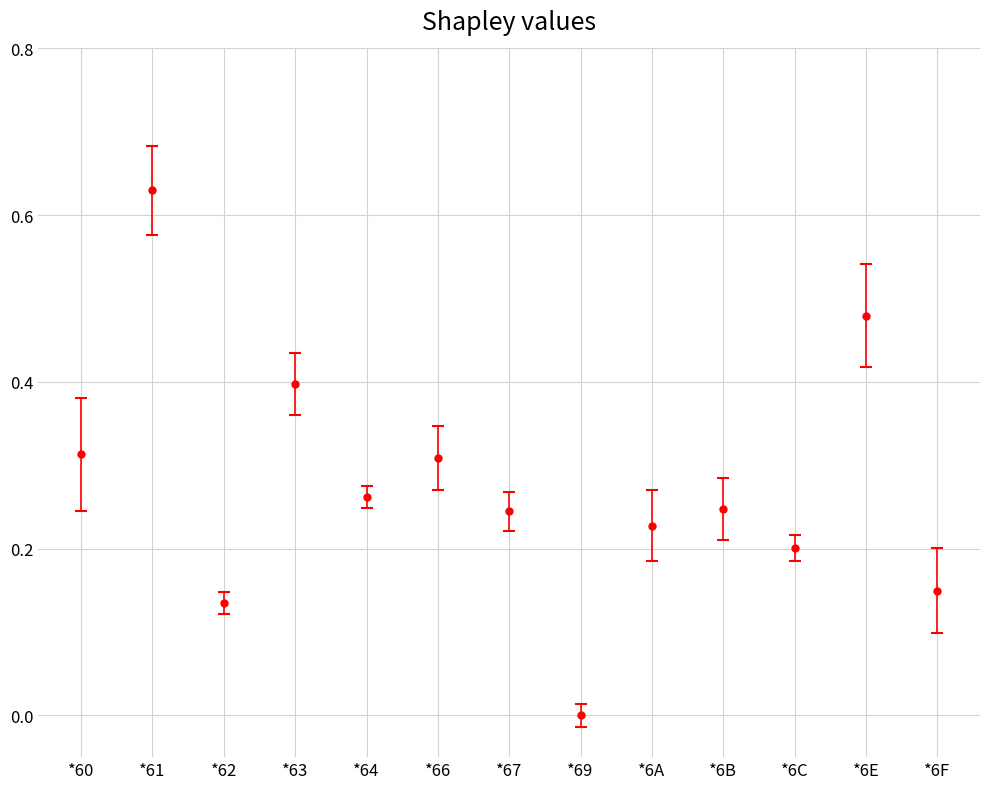

Where is the data nearest to the value 0?

*69